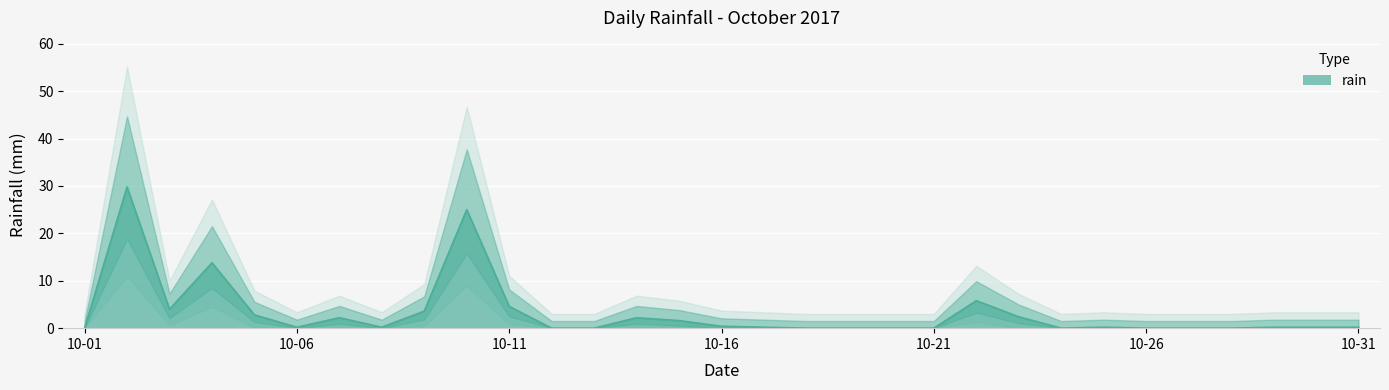

Which label corresponds to the smallest value in the chart?

10-01